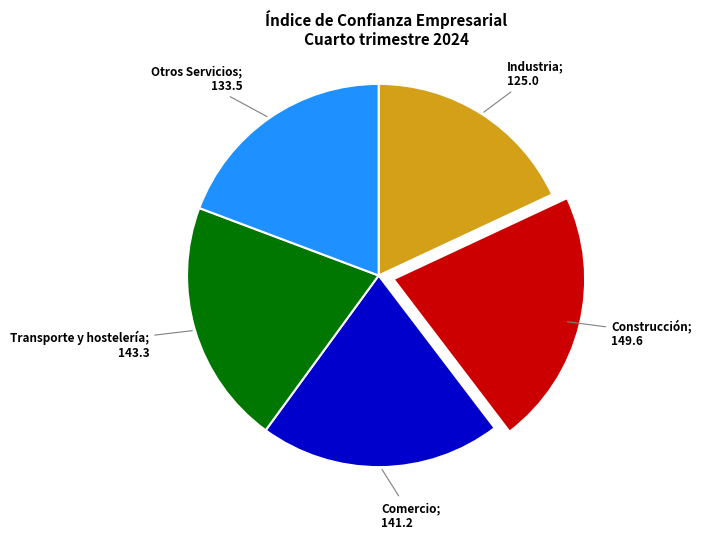

Does any single category account for the majority?

No